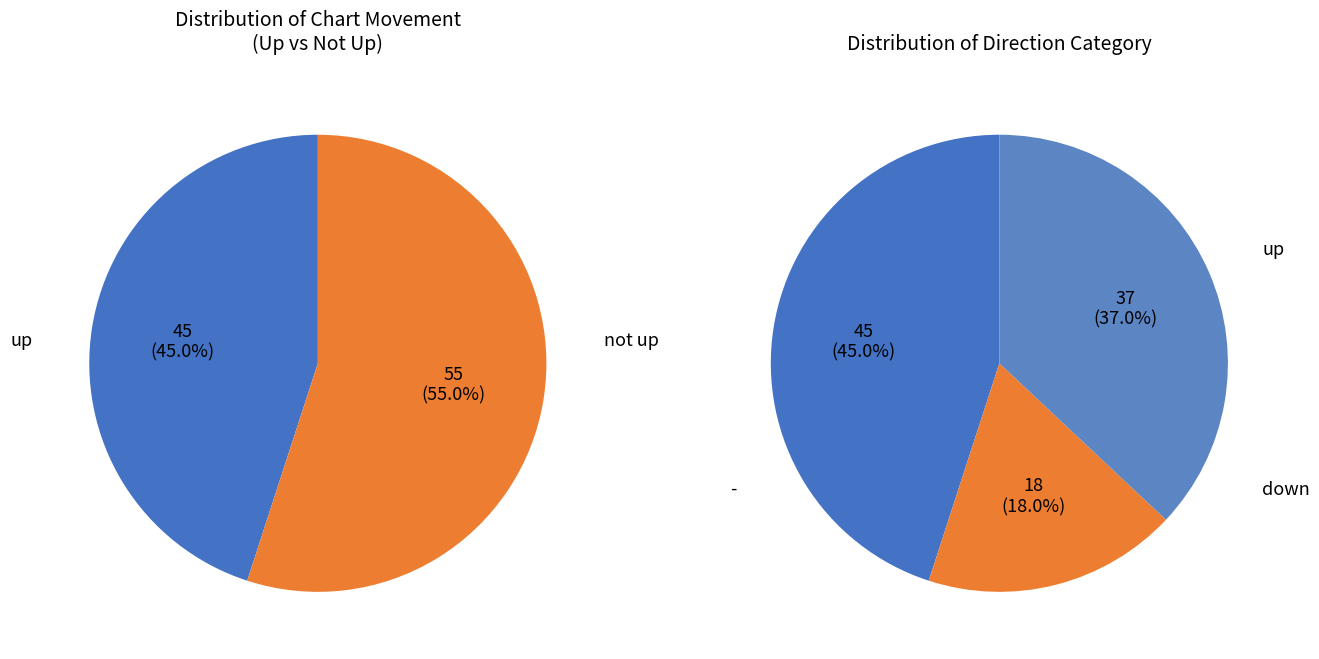

True or false: - accounts for 32% of the total.

False